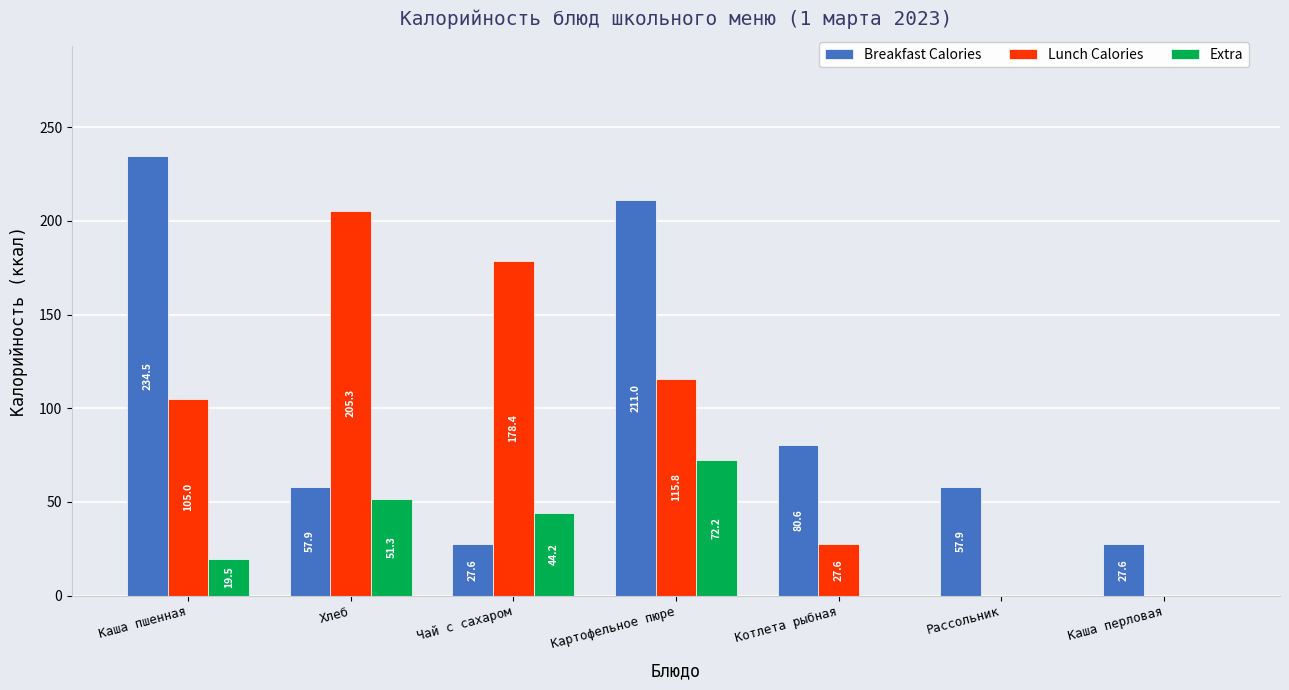

Between Каша пшенная and Рассольник, which series saw the biggest shift?

Breakfast Calories